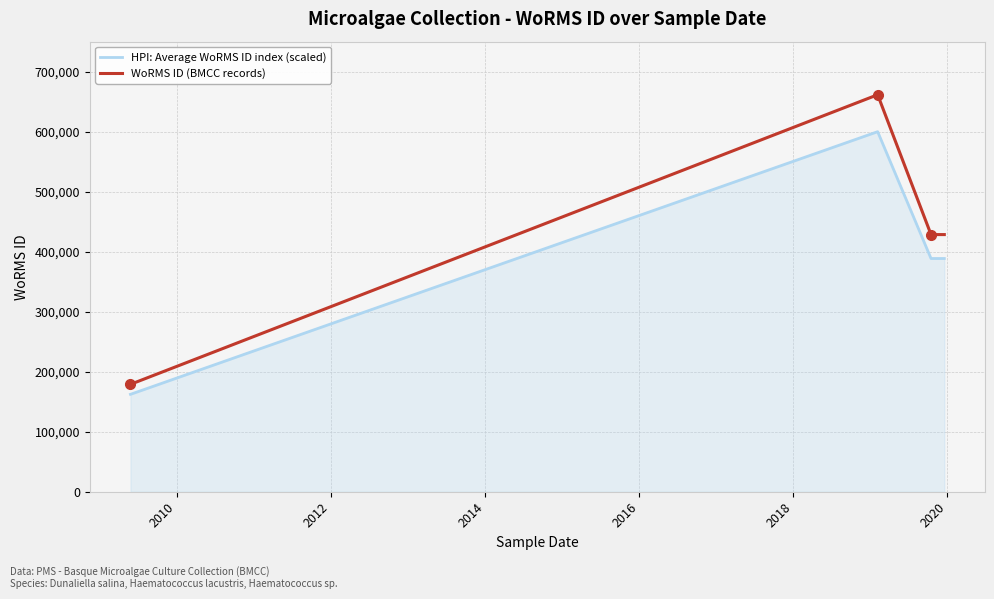

Which series has the largest total across all categories?

WoRMS ID (BMCC records)